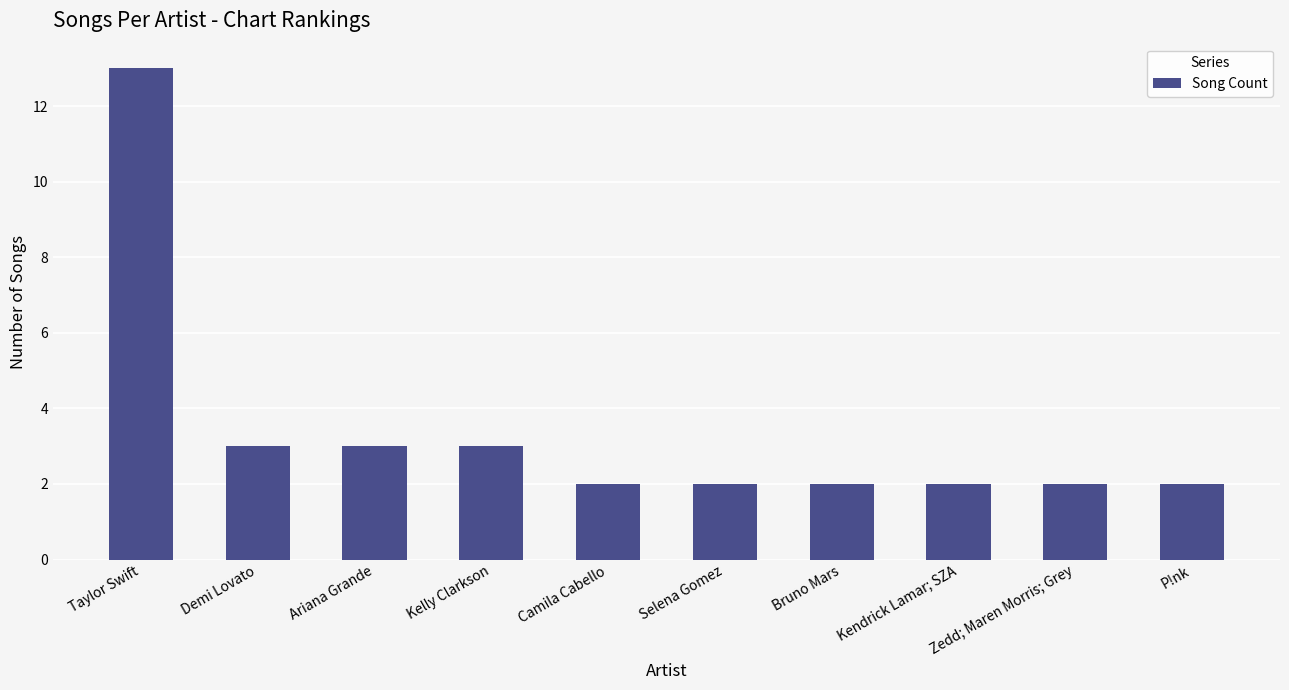

Reading left to right, transcribe all the data shown in this chart.

13	3	3	3	2	2	2	2	2	2